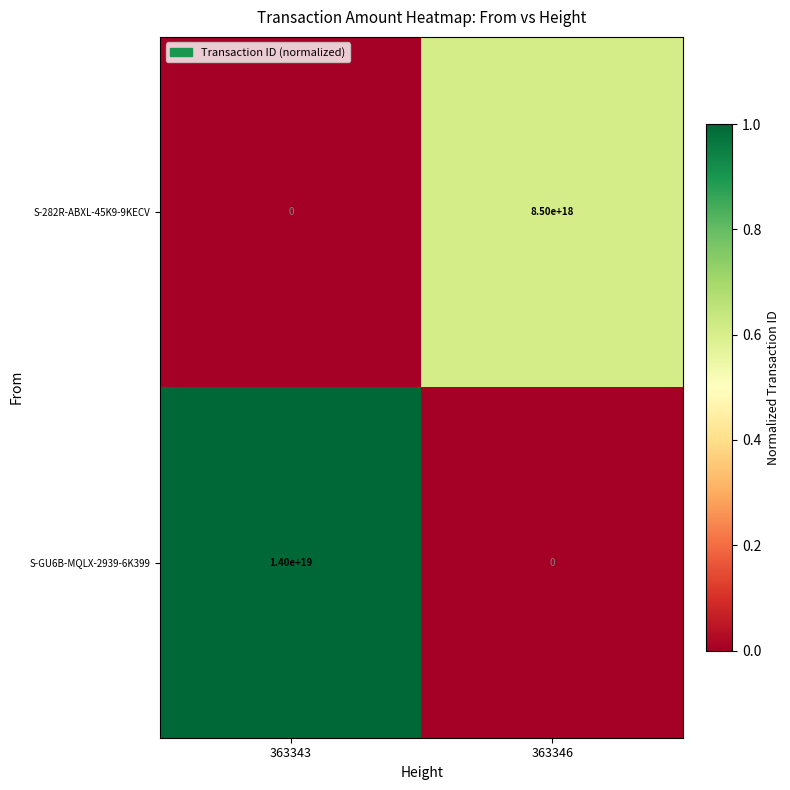

Is it true that S-GU6B-MQLX-2939-6K399 equals 19178199078508703744 at 363343?

False